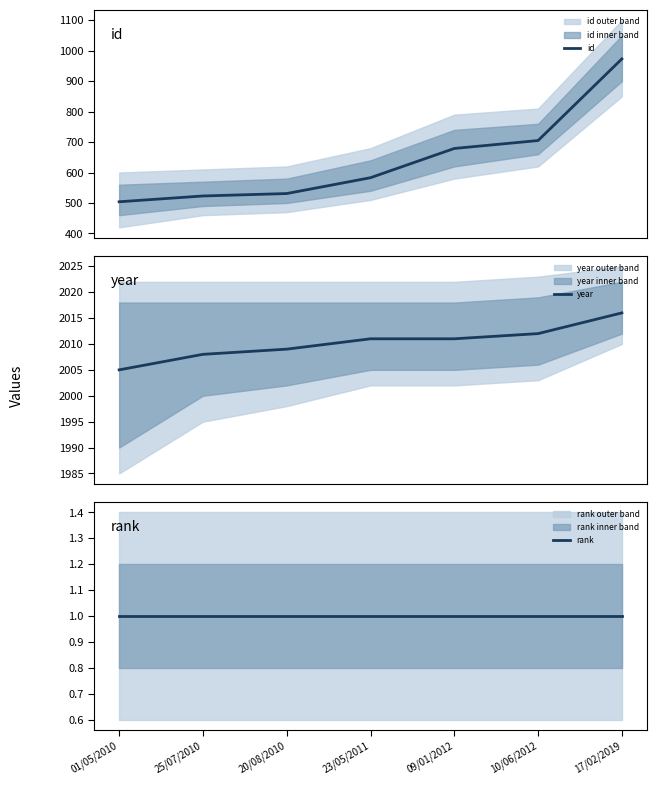

Reading left to right, extract all data points from this chart.

id: 01/05/2010=504	25/07/2010=523	20/08/2010=531	23/05/2011=583	09/01/2012=679	10/06/2012=705	17/02/2019=973
year: 01/05/2010=2005	25/07/2010=2008	20/08/2010=2009	23/05/2011=2011	09/01/2012=2011	10/06/2012=2012	17/02/2019=2016
rank: 01/05/2010=1	25/07/2010=1	20/08/2010=1	23/05/2011=1	09/01/2012=1	10/06/2012=1	17/02/2019=1